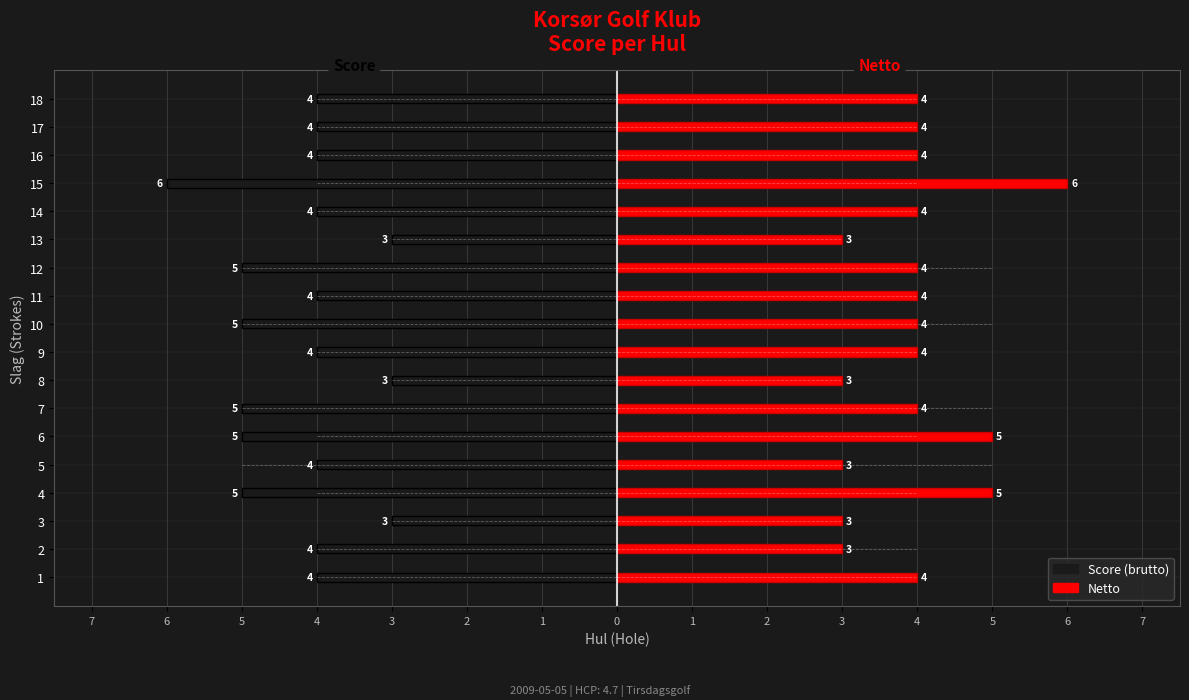

At how many categories does at least one series exceed -5?

18